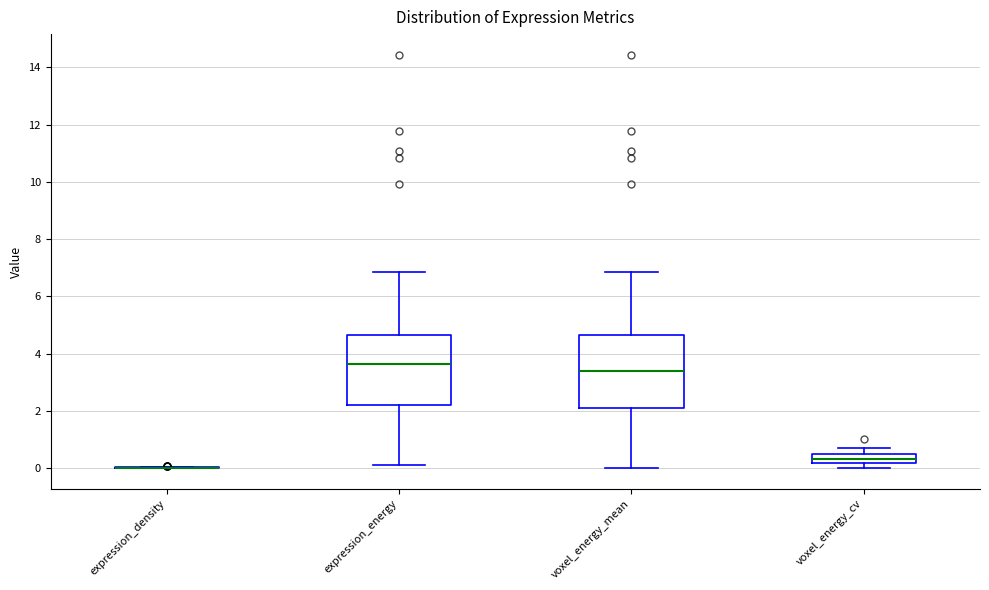

Where is the upper edge of the box for voxel_energy_cv on the y-axis? The values are not printed on the chart, so give them approximately, as read against the axis.

0.4